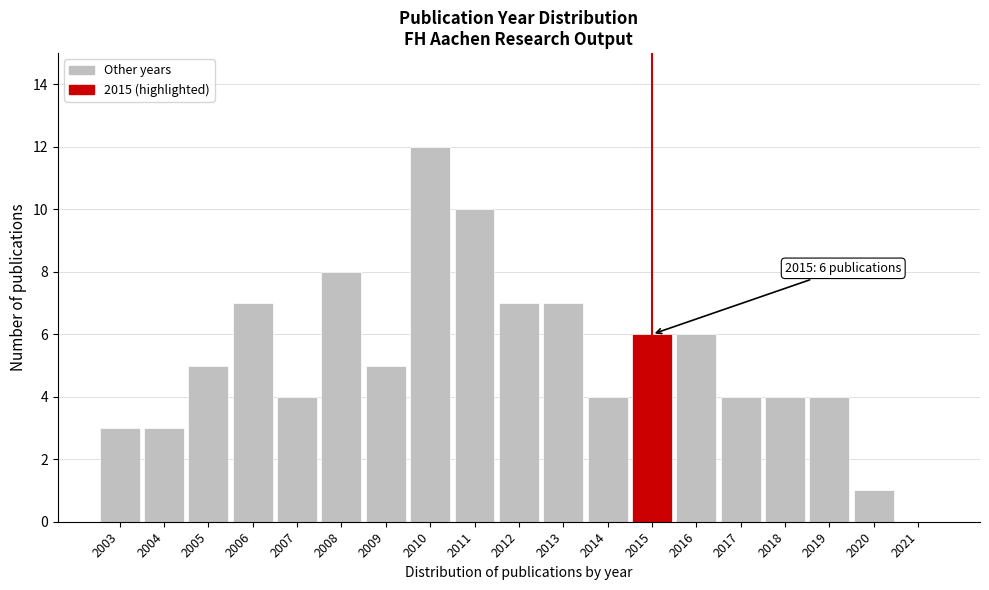

Reading left to right, list all the values displayed in this chart.

2003=3	2004=3	2005=5	2006=7	2007=4	2008=8	2009=5	2010=12	2011=10	2012=7	2013=7	2014=4	2015=6	2016=6	2017=4	2018=4	2019=4	2020=1	2021=0